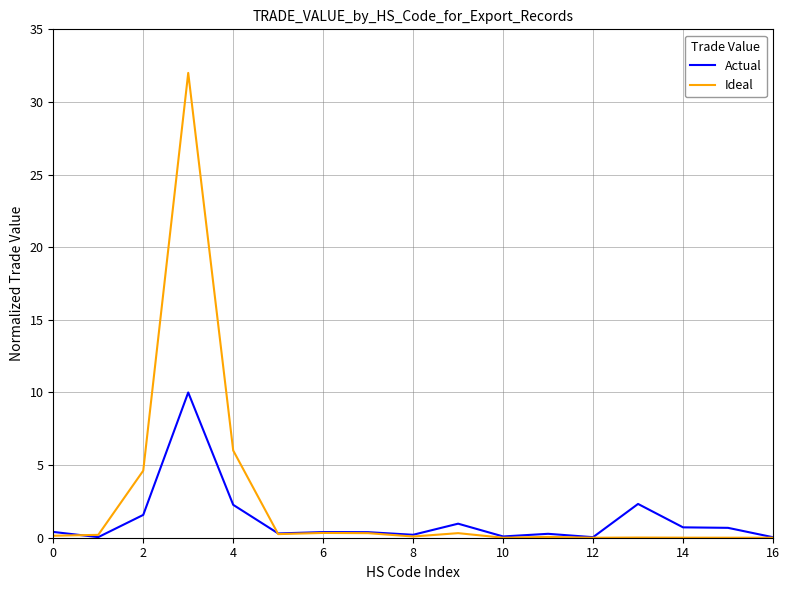

Which series has the widest spread of values?

Ideal